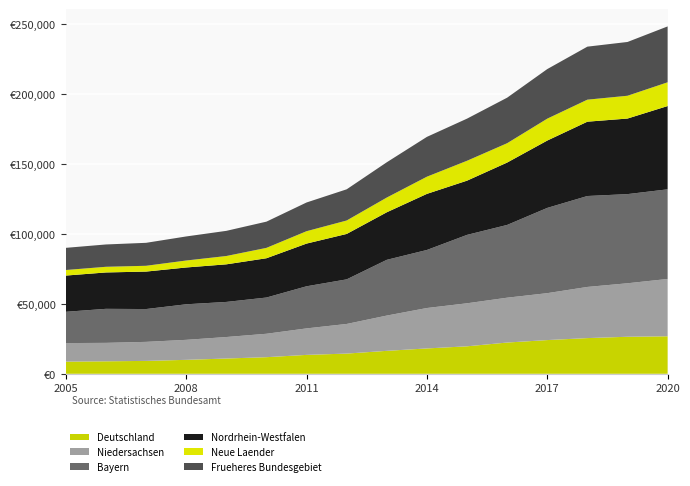

Reading left to right, what are all the values shown in this chart?

Deutschland: 2005=8692	2006=8909	2007=9205	2008=9955	2009=10908	2010=11854	2011=13493	2012=14424	2013=16381	2014=18099	2015=19614	2016=22310	2017=24064	2018=25485	2019=26439	2020=26777
Niedersachsen: 2005=13236	2006=13170	2007=13582	2008=14281	2009=15337	2010=16716	2011=18910	2012=21146	2013=25181	2014=28856	2015=30713	2016=32012	2017=33497	2018=36518	2019=38182	2020=40916
Bayern: 2005=22326	2006=24294	2007=23431	2008=25379	2009=25052	2010=25866	2011=30064	2012=31841	2013=39797	2014=41440	2015=48835	2016=51945	2017=60864	2018=64909	2019=63649	2020=63986
Nordrhein-Westfalen: 2005=25869	2006=25973	2007=26750	2008=26279	2009=26841	2010=28051	2011=30488	2012=32427	2013=33951	2014=40049	2015=38720	2016=44531	2017=48085	2018=53067	2019=53948	2020=59470
Neue Laender: 2005=3964	2006=4040	2007=4134	2008=4973	2009=5943	2010=7405	2011=8838	2012=9593	2013=10510	2014=12264	2015=14197	2016=13811	2017=15626	2018=15720	2019=16270	2020=16953
Frueheres Bundesgebiet: 2005=15825	2006=15941	2007=16394	2008=17175	2009=17960	2010=18719	2011=20503	2012=22267	2013=25189	2014=28427	2015=30073	2016=32503	2017=35394	2018=37846	2019=38396	2020=39893